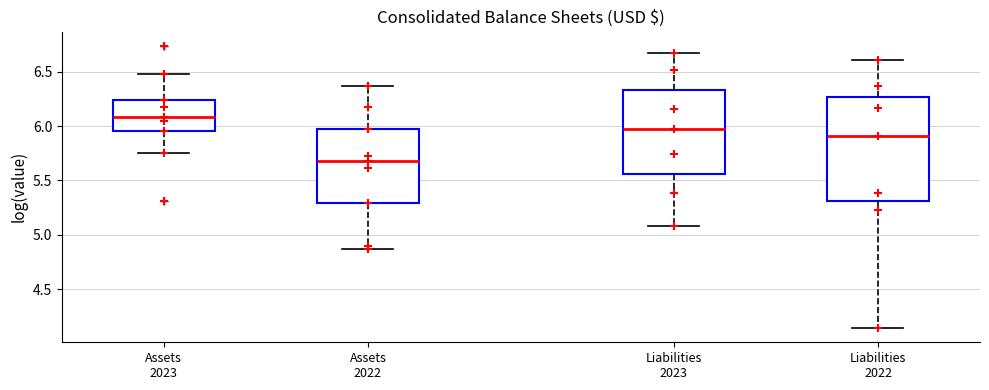

Reading left to right, read every box against the y-axis: the position of its median line, the range the box covers, and the ends of its whiskers. The values are not printed on the chart, so give them approximately, as read against the axis.

Assets 2023: median 6.10, box 5.95 to 6.25, whiskers 5.75 to 6.45
Assets 2022: median 5.70, box 5.30 to 6.00, whiskers 4.85 to 6.35
Liabilities 2023: median 6.00, box 5.55 to 6.35, whiskers 5.10 to 6.65
Liabilities 2022: median 5.90, box 5.30 to 6.25, whiskers 4.15 to 6.60